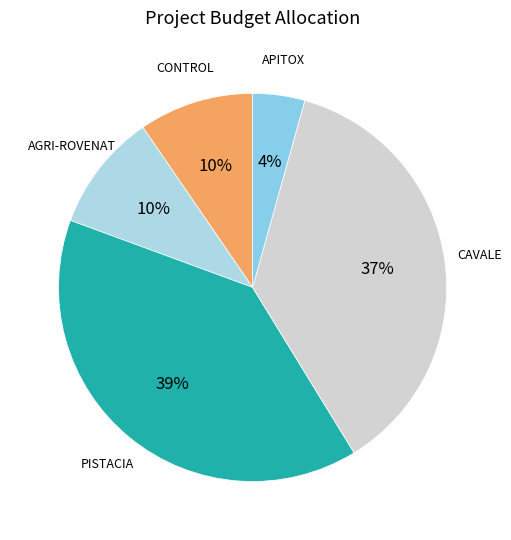

How many segments does this pie chart have?

5